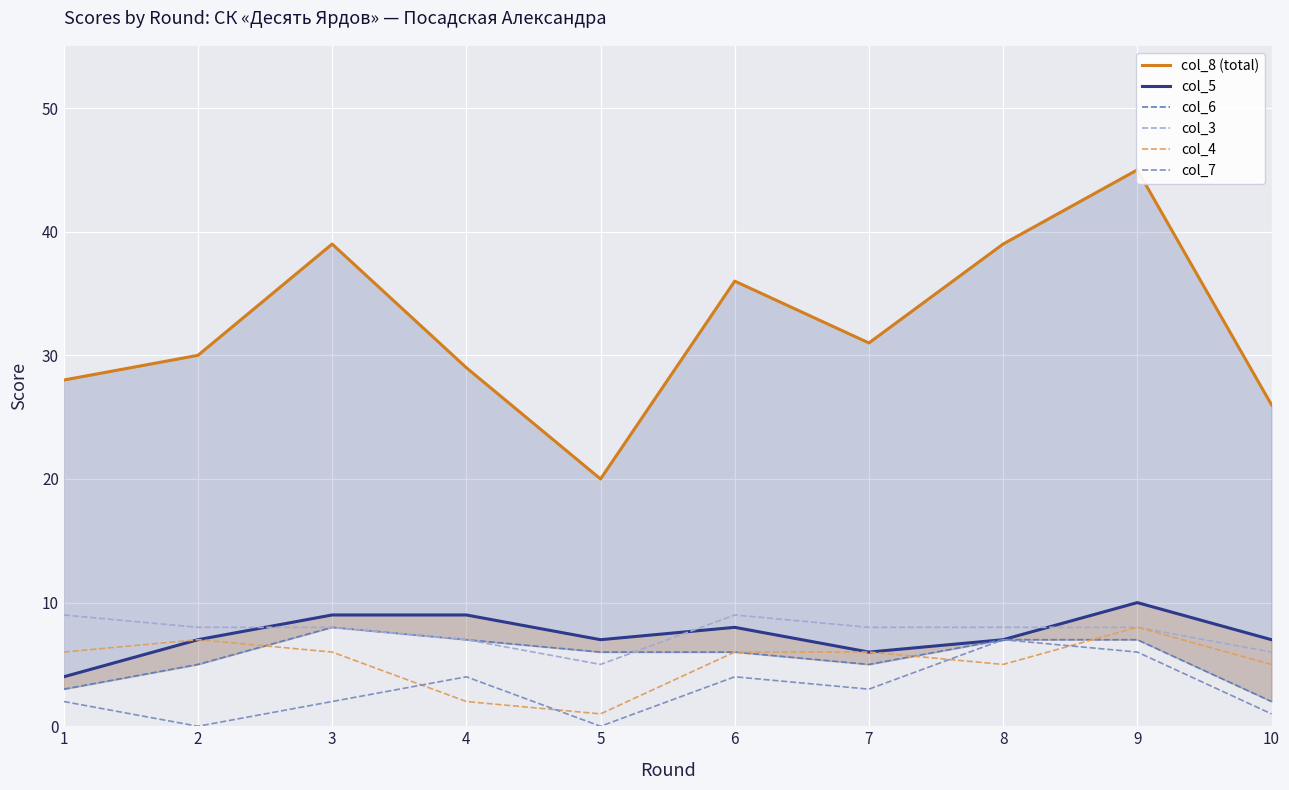

Reading right to left, what are all the values shown in this chart?

col_8 (total): 10=26	9=45	8=39	7=31	6=36	5=20	4=29	3=39	2=30	1=28
col_5: 10=7	9=10	8=7	7=6	6=8	5=7	4=9	3=9	2=7	1=4
col_6: 10=2	9=7	8=7	7=5	6=6	5=6	4=7	3=8	2=5	1=3
col_3: 10=6	9=8	8=8	7=8	6=9	5=5	4=7	3=8	2=8	1=9
col_4: 10=5	9=8	8=5	7=6	6=6	5=1	4=2	3=6	2=7	1=6
col_7: 10=1	9=6	8=7	7=3	6=4	5=0	4=4	3=2	2=0	1=2